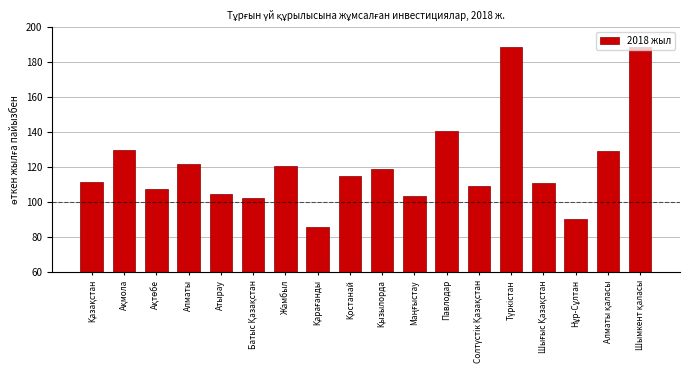

At which label is the value closest to 137?

Павлодар